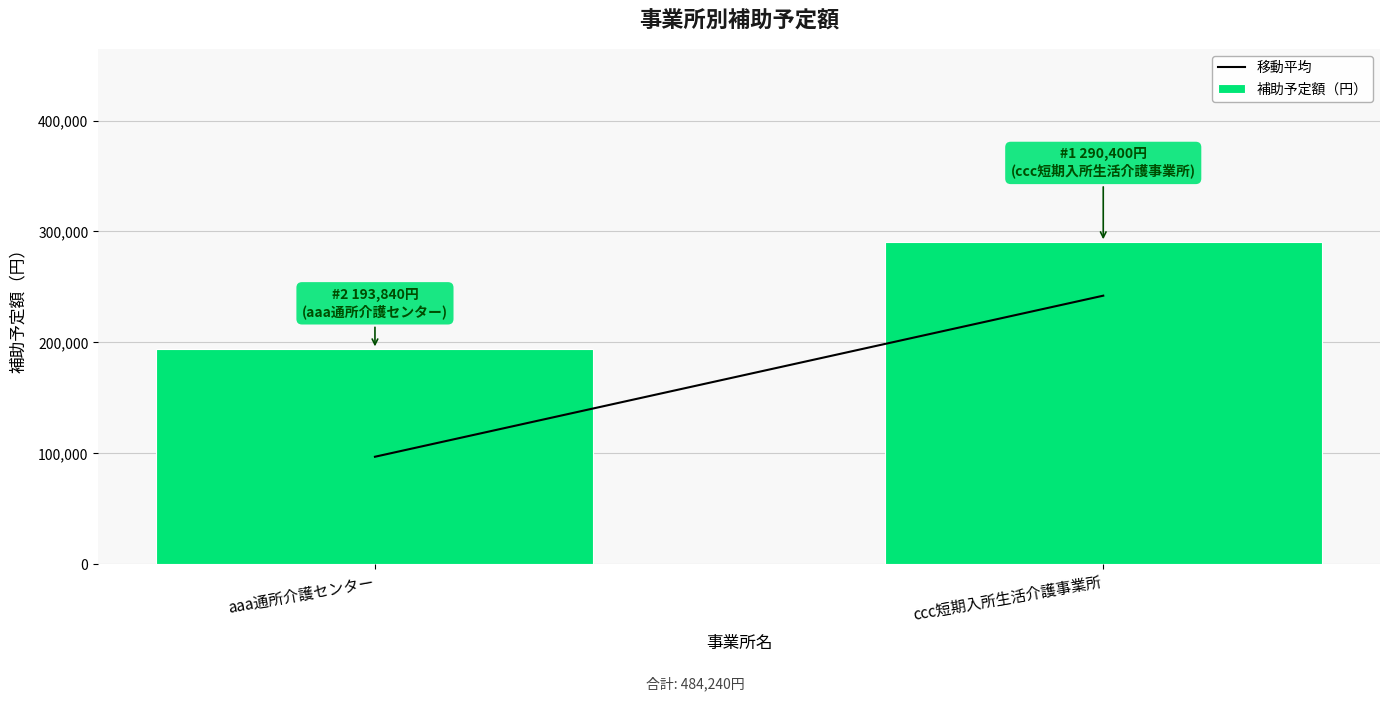

Reading left to right, extract all data points from this chart.

193840	290400